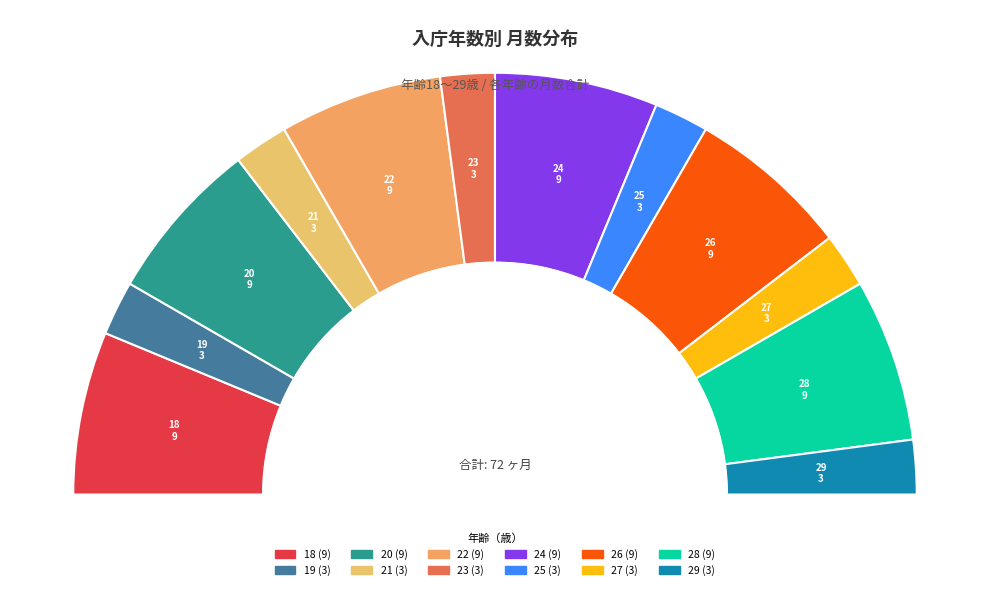

Rank the categories by value from highest to lowest.

18, 20, 22, 24, 26, 28, 19, 21, 23, 25, 27, 29